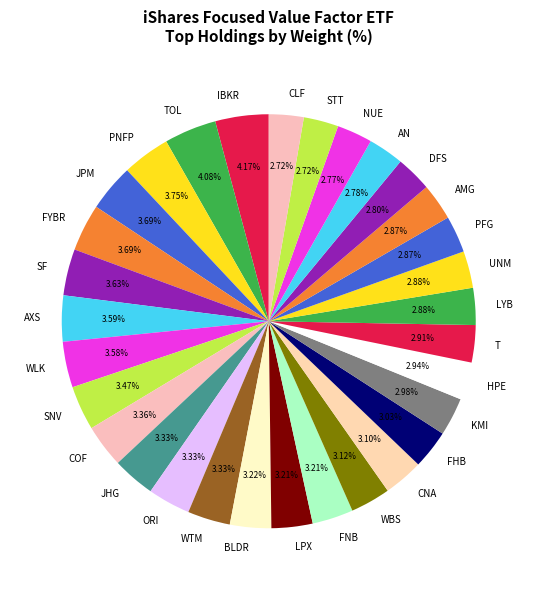

To the nearest percent, what is the average slice percentage?

3%